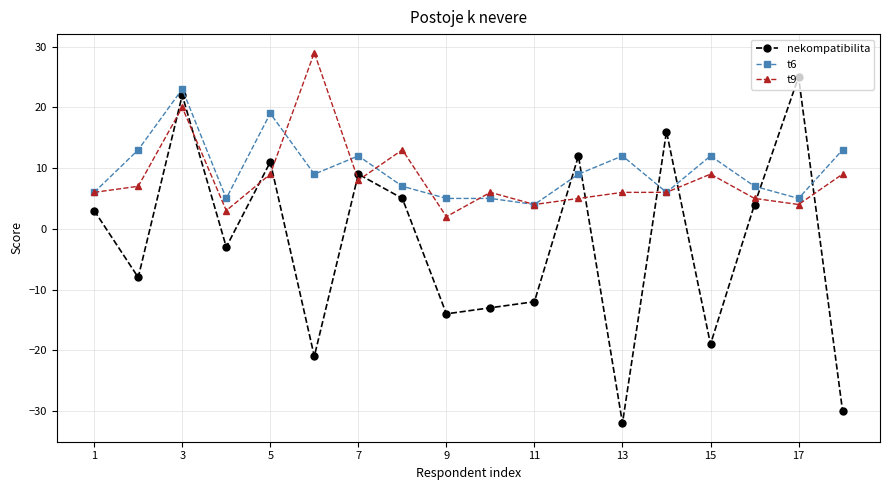

True or false: t9 has more than 0 points higher than both neighbors.

True